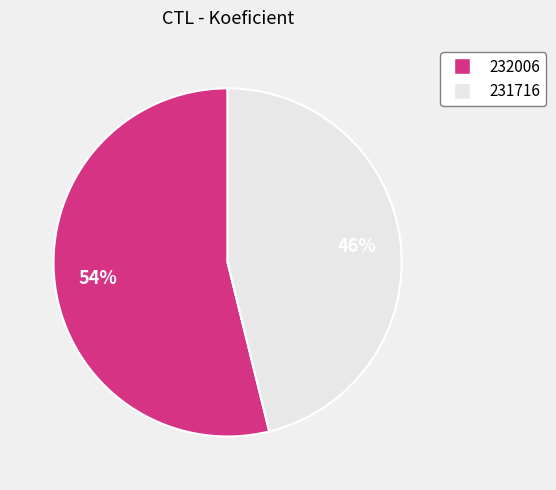

Which has a higher value, 232006 or 231716?

232006